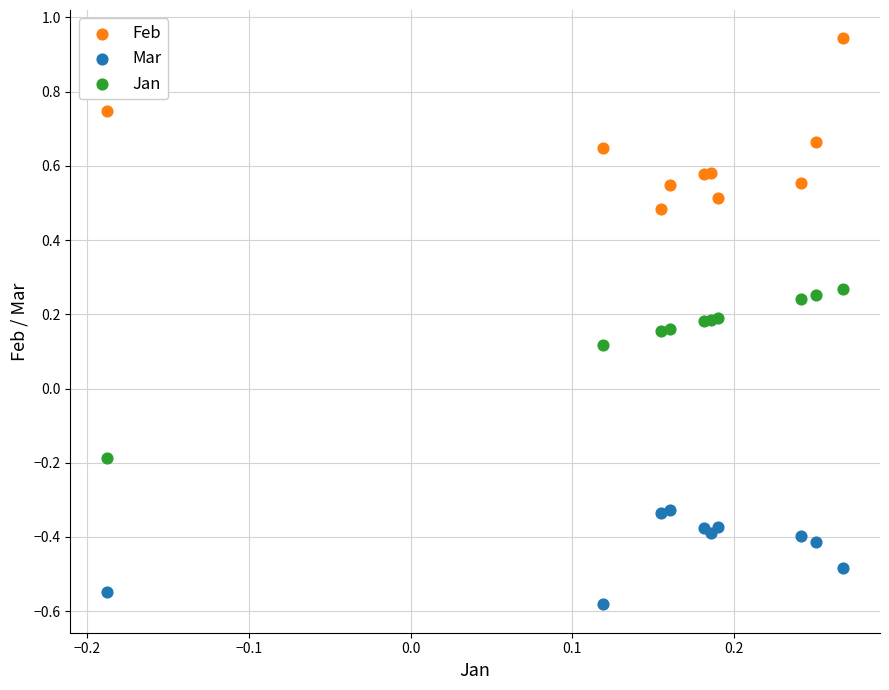

Which series reaches the maximum Y coordinate?

Feb